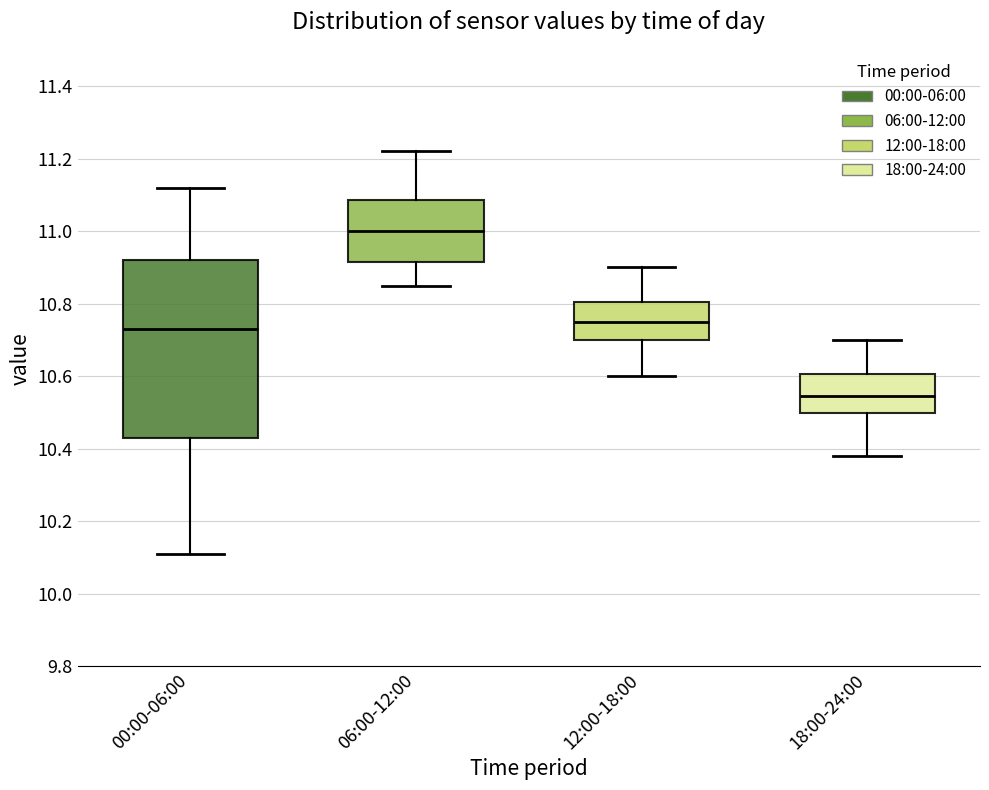

Reading left to right, transcribe this box plot: for each box, give where its median line is, the range the box spans, and where its two whiskers end, as read against the y-axis. The values are not printed on the chart, so give them approximately, as read against the axis.

00:00-06:00: median 10.74, box 10.44 to 10.92, whiskers 10.12 to 11.12
06:00-12:00: median 11.00, box 10.92 to 11.08, whiskers 10.86 to 11.22
12:00-18:00: median 10.76, box 10.70 to 10.80, whiskers 10.60 to 10.90
18:00-24:00: median 10.54, box 10.50 to 10.60, whiskers 10.38 to 10.70